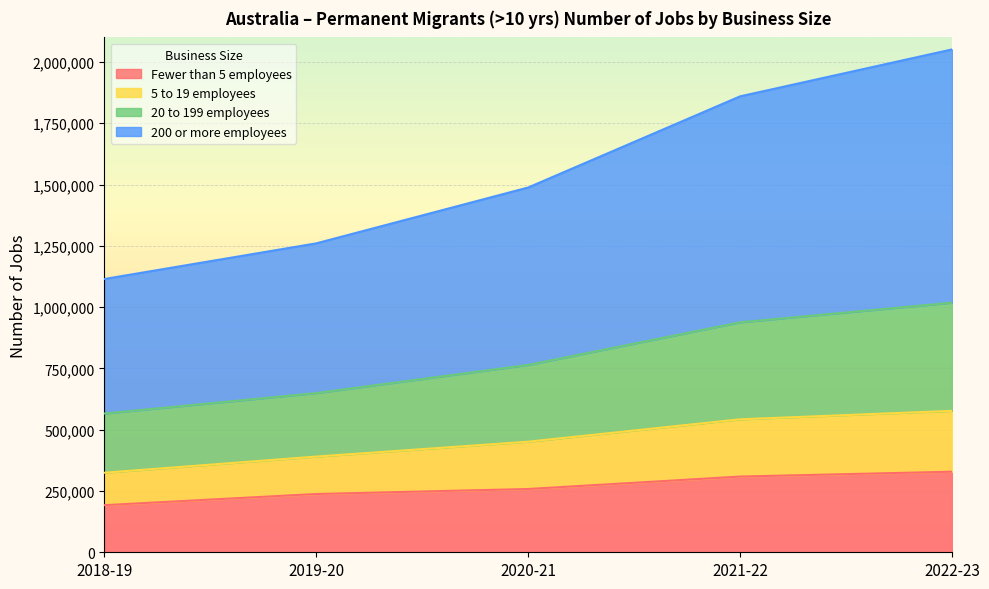

True or false: Fewer than 5 employees has more than 1 interior local peaks.

False